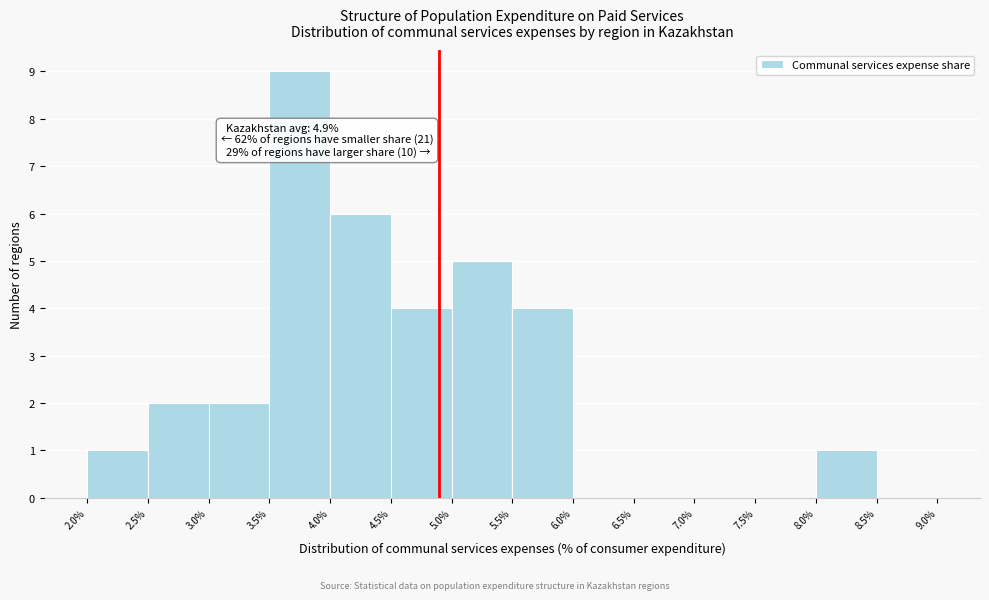

Over which range of the x-axis is the bar tallest?

3.5% to 4.0%